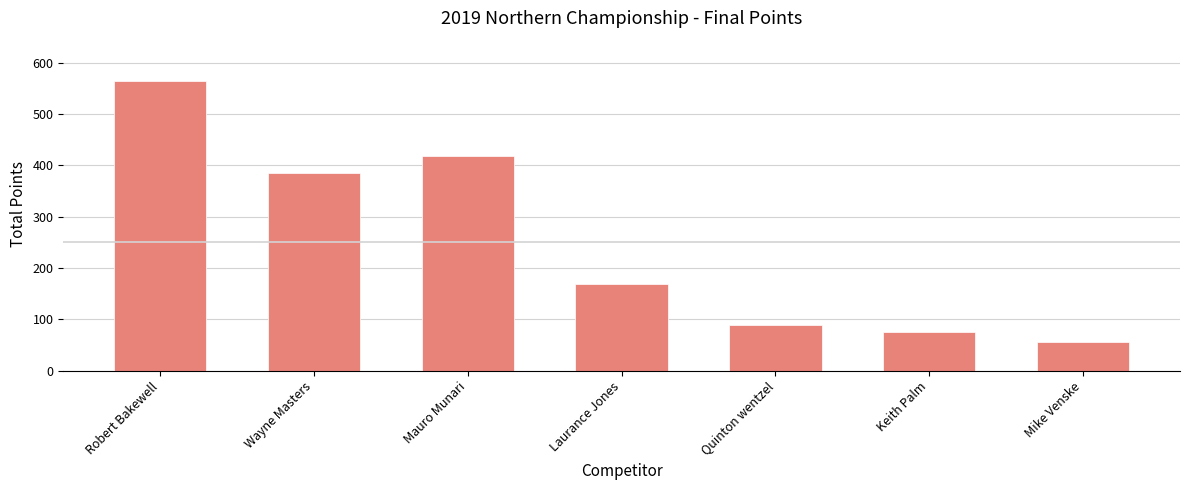

What is the label of the 6th bar from the left?

Keith Palm